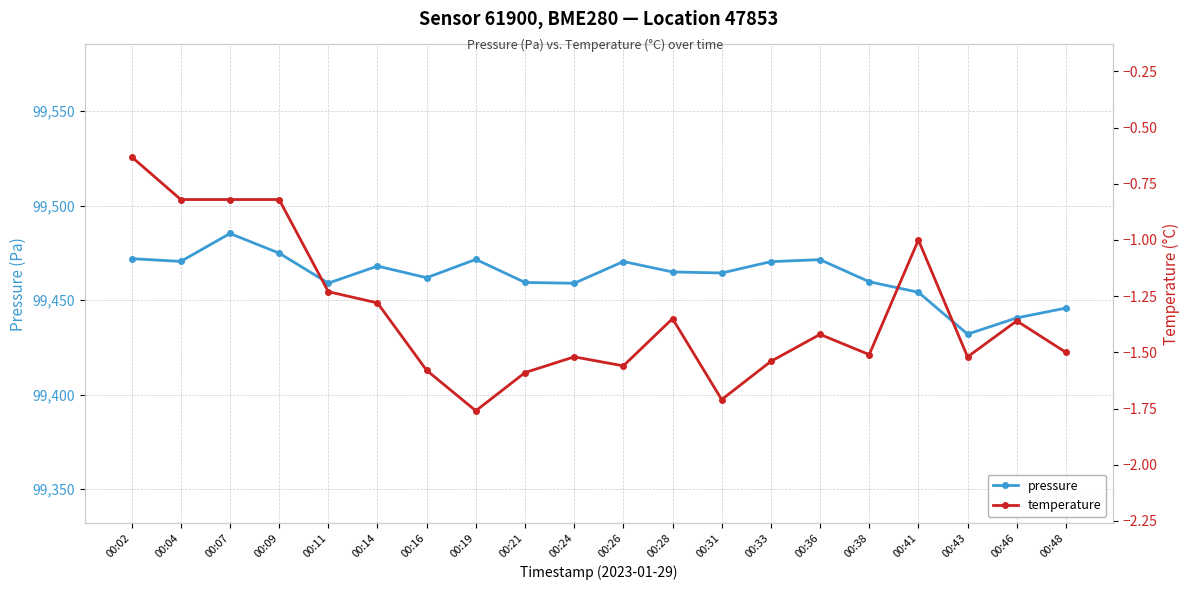

How many lines are shown in the chart?

2